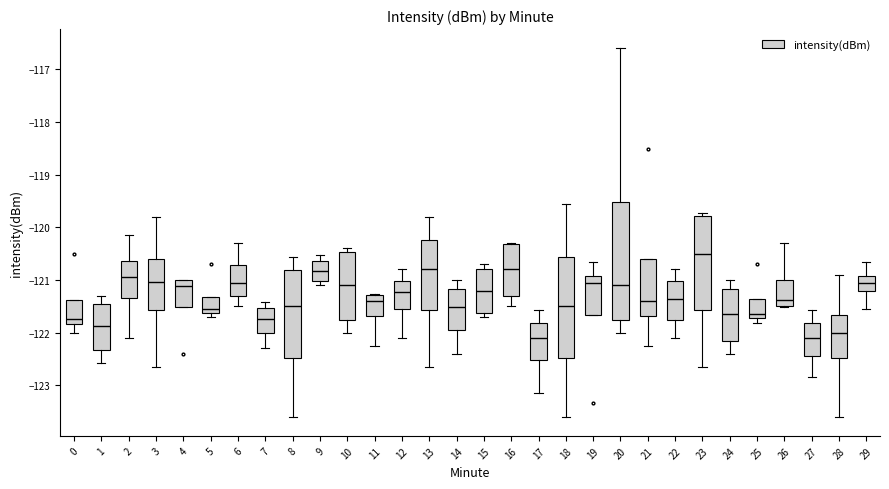

Where does the median line of the box at x = 27 sit on the y-axis? The values are not printed on the chart, so give them approximately, as read against the axis.

-122.1